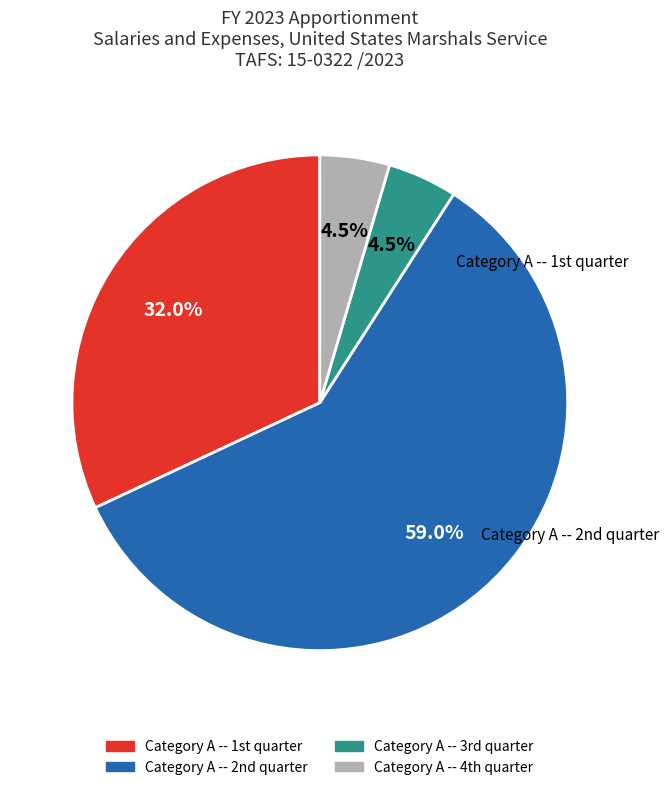

Rank the categories by value from highest to lowest.

Category A -- 2nd quarter, Category A -- 1st quarter, Category A -- 3rd quarter, Category A -- 4th quarter